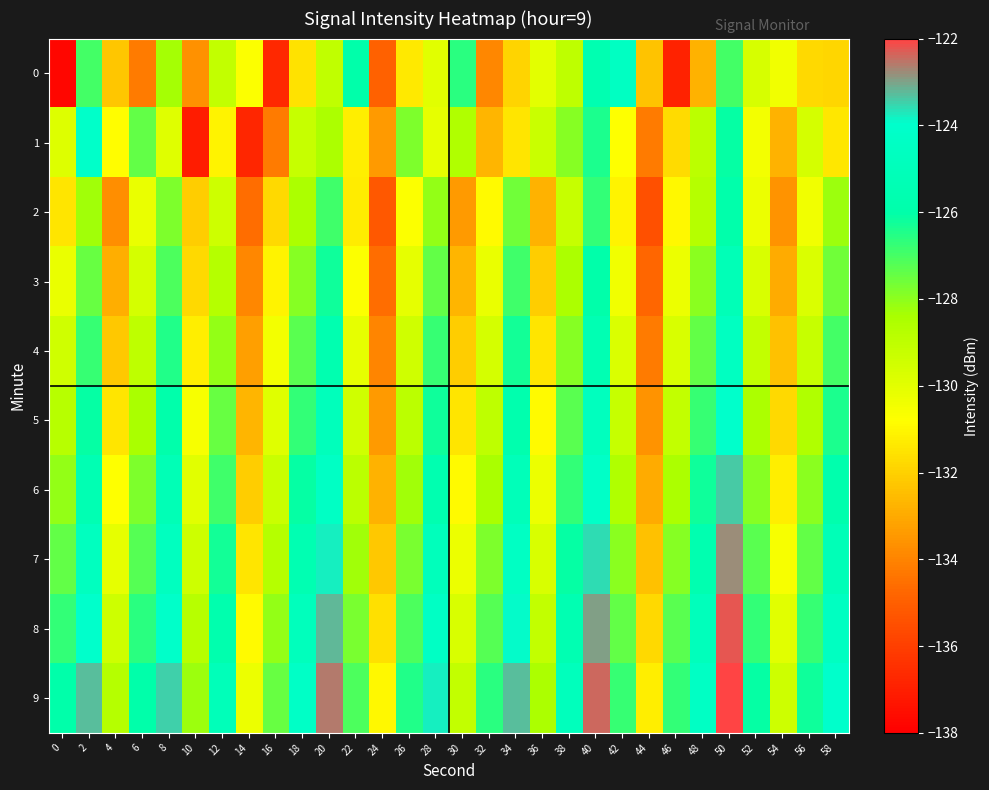

Which series has the largest total across all categories?

9